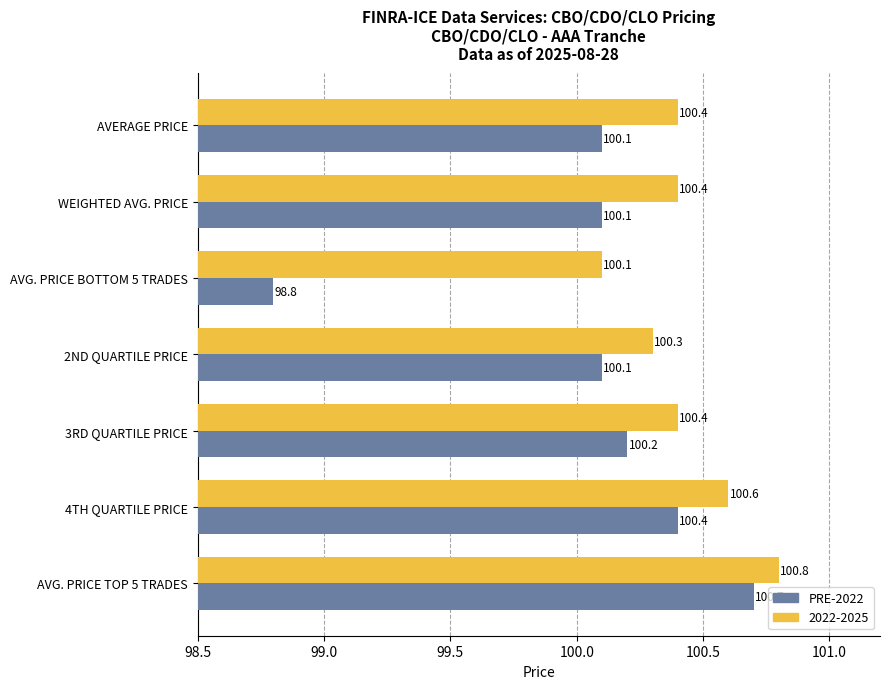

List the series in order of their peak value, lowest first.

PRE-2022, 2022-2025